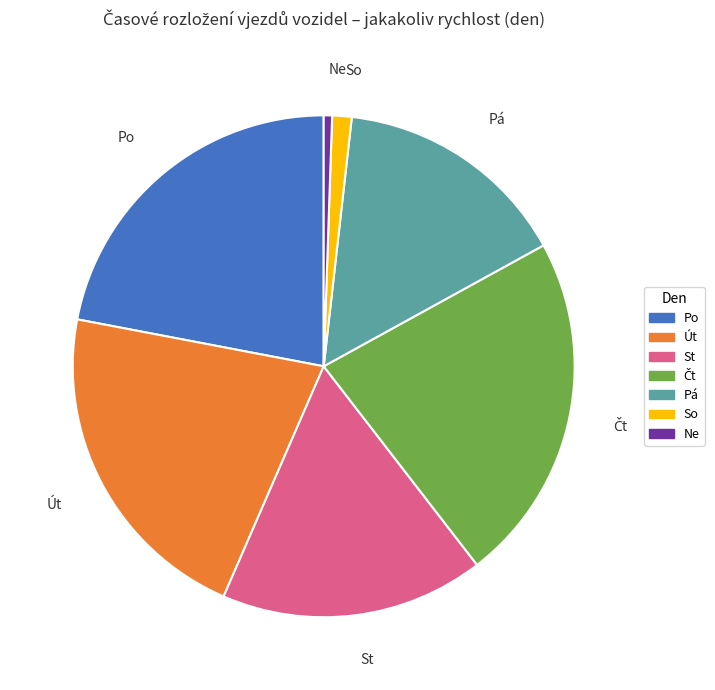

Which slice is the smallest?

Ne